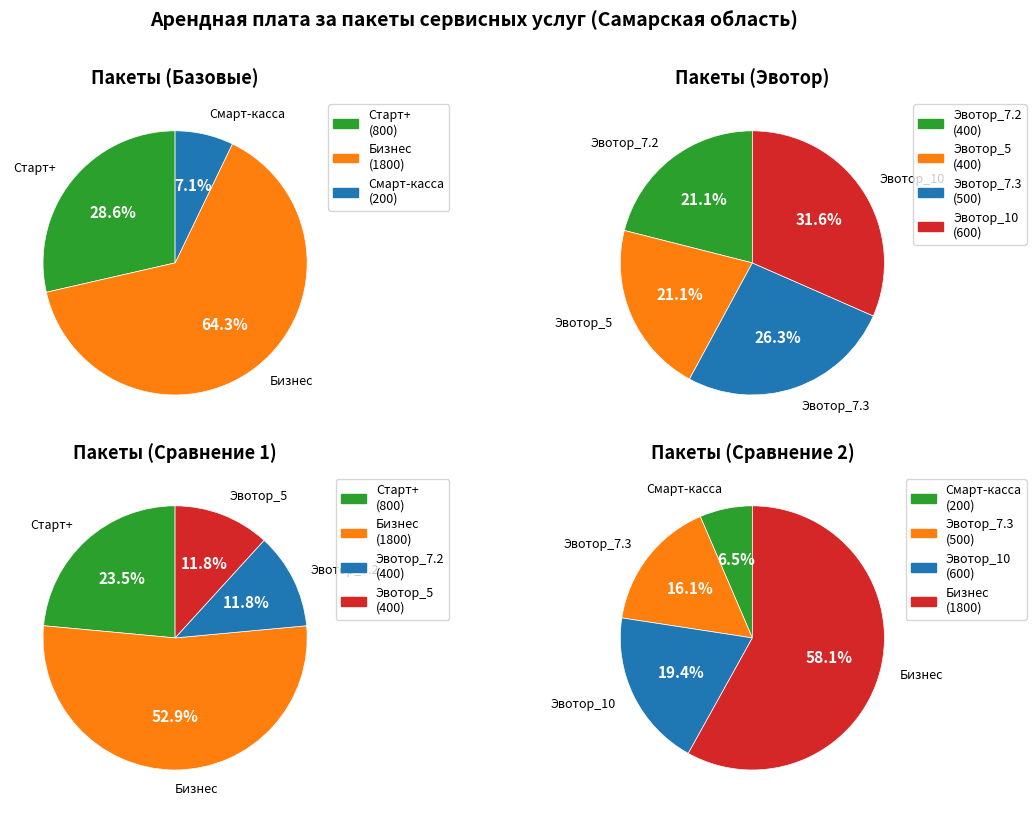

Combined, what portion of the pie is 6 and 5?

16.7%